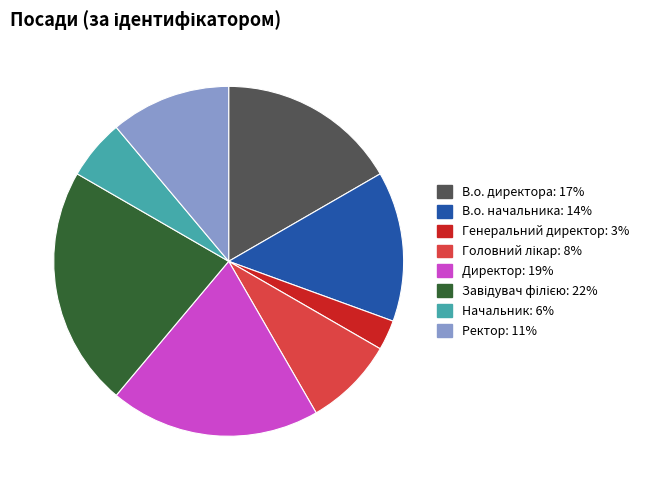

What is the smallest slice in the pie chart?

Генеральний директор